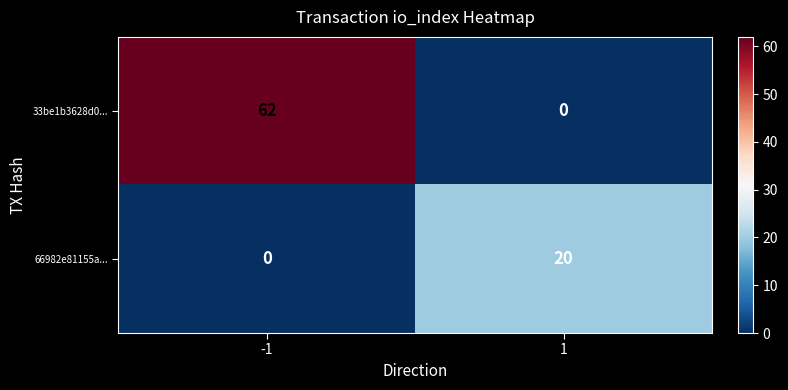

What is the sum of the 66982e81155a... values at 1 and -1?

20